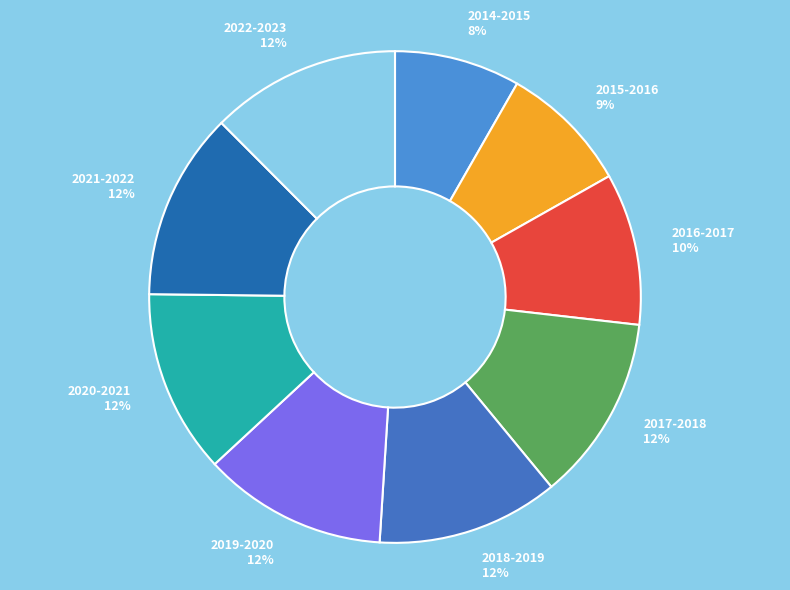

Combined, do 2014-2015 and 2019-2020 account for over 50%?

No